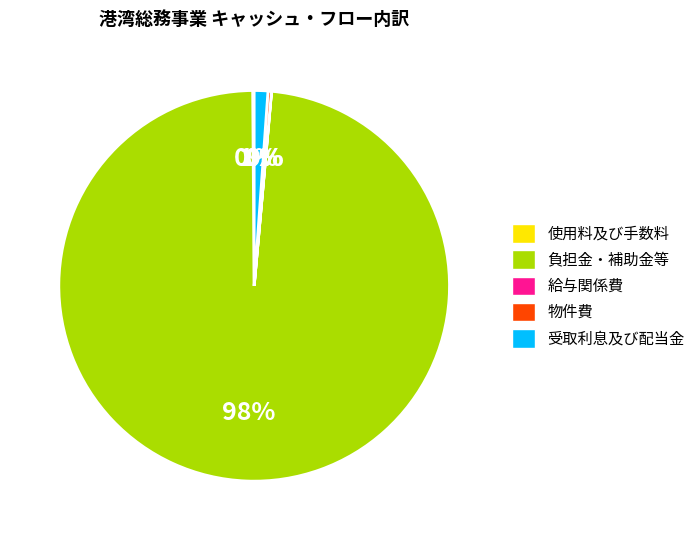

True or false: 受取利息及び配当金 accounts for 11% of the total.

False